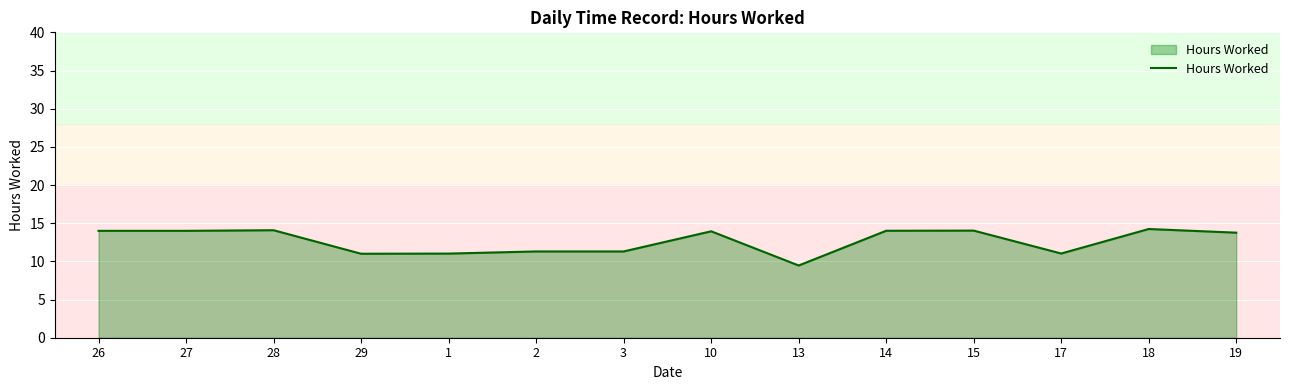

True or false: the data shows 11.0 at 29.

True